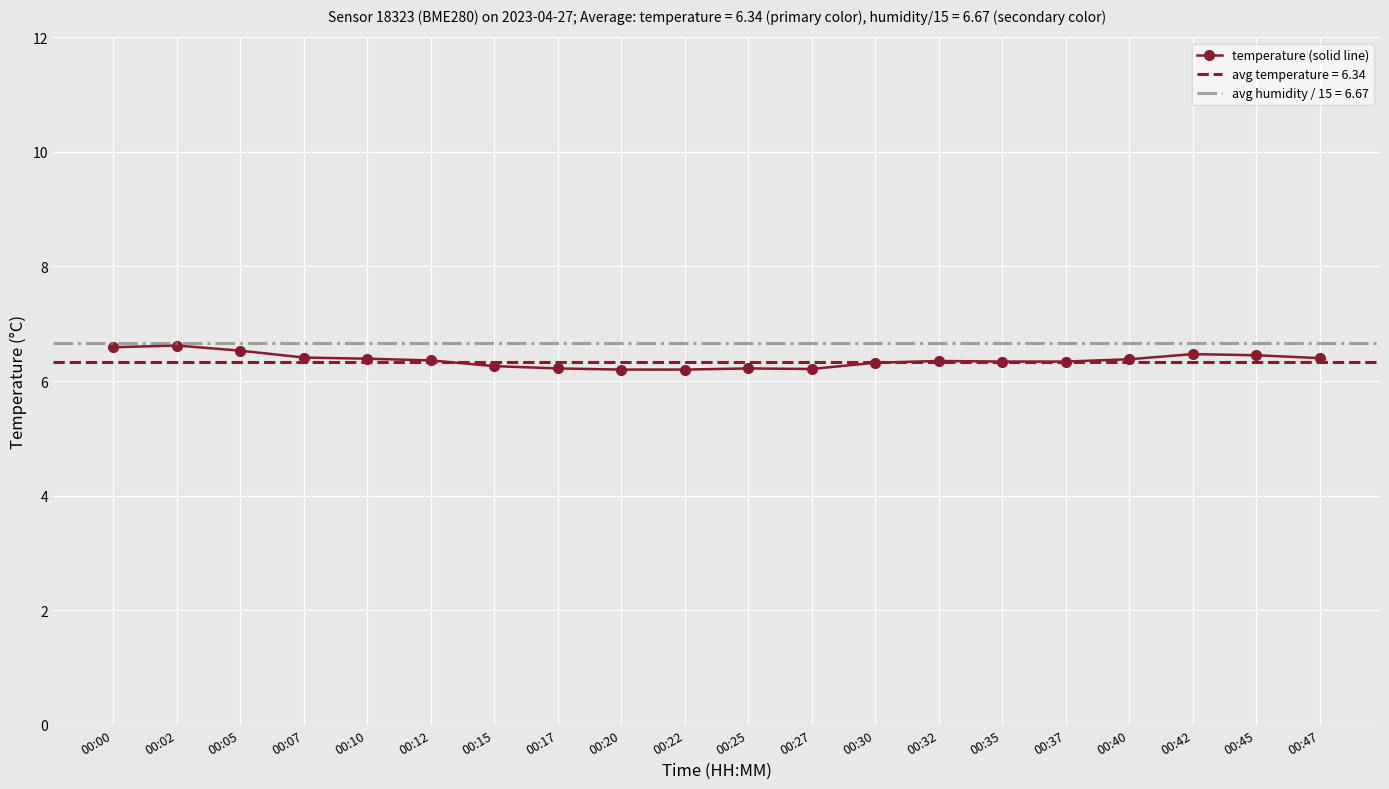

What is the sum of the values at 00:22 and 00:30?

12.5